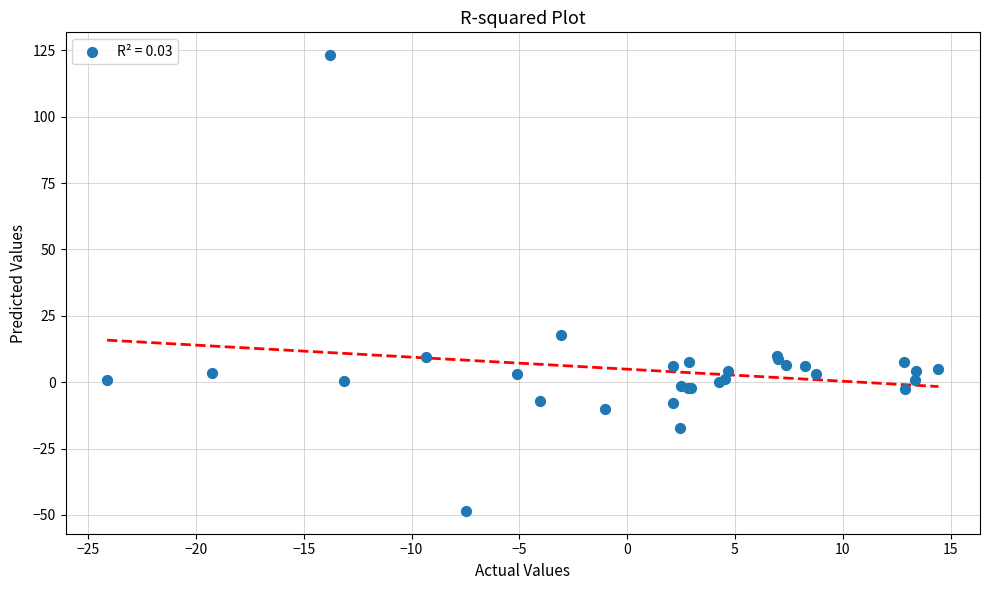

What Y value in the scatter plot is closest to 37?

17.6